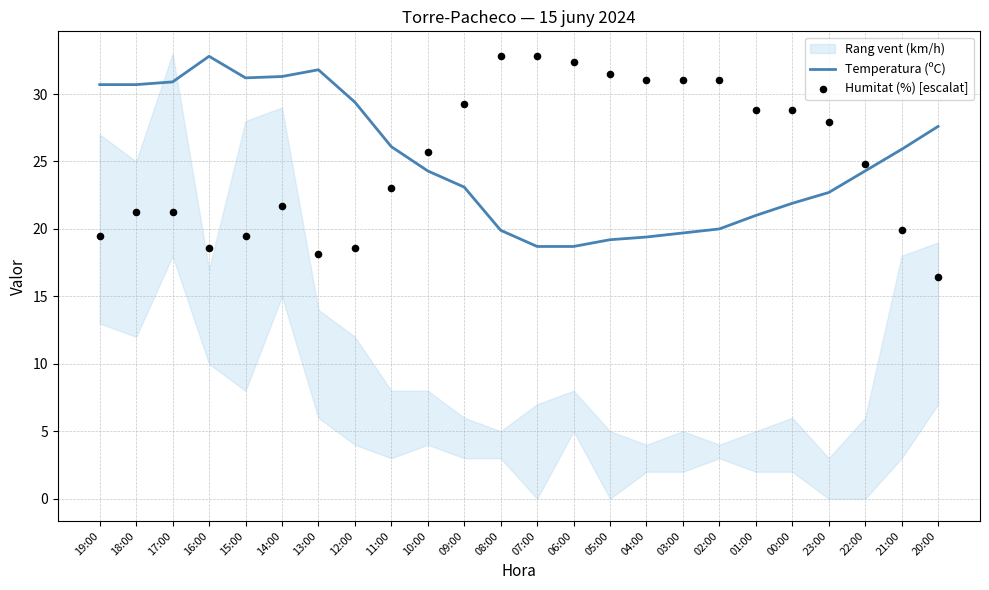

Which series has the largest total across all categories?

Humitat (%) [escalat]